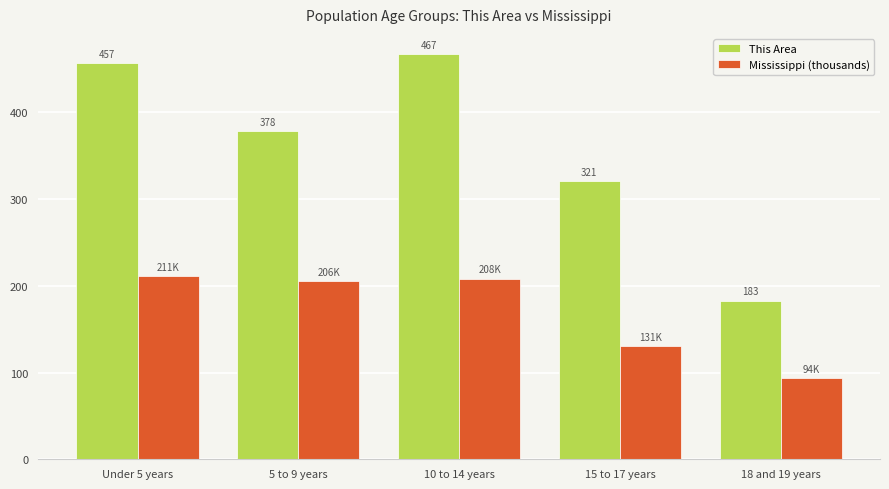

What is the label of the 4th bar from the right?

5 to 9 years